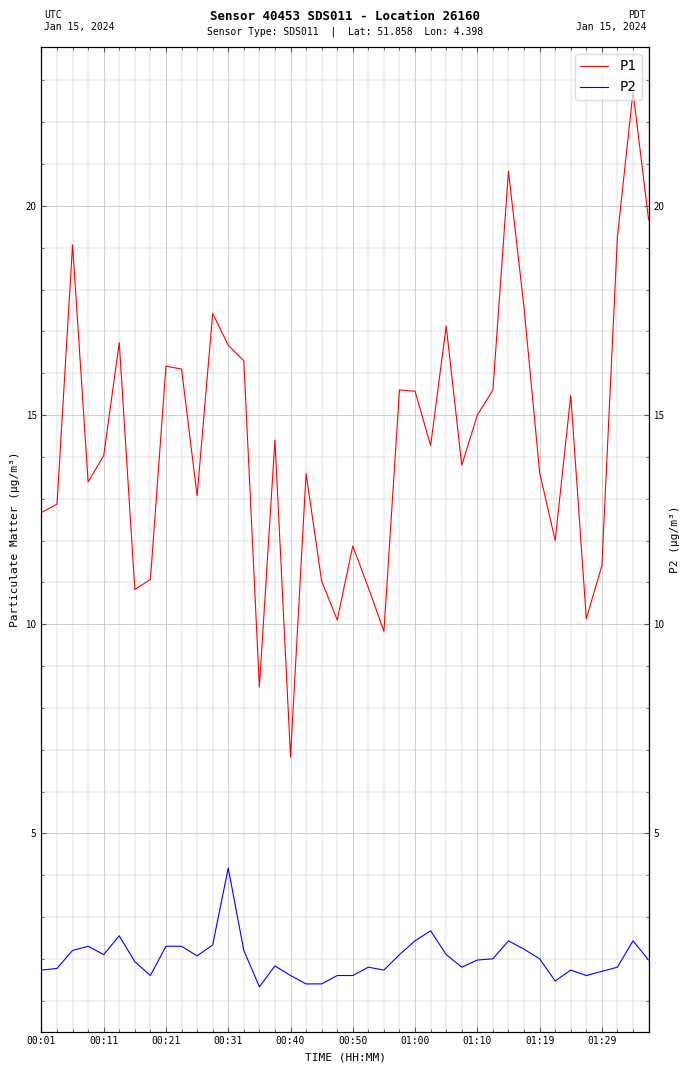

Count the number of categories in the chart.

40